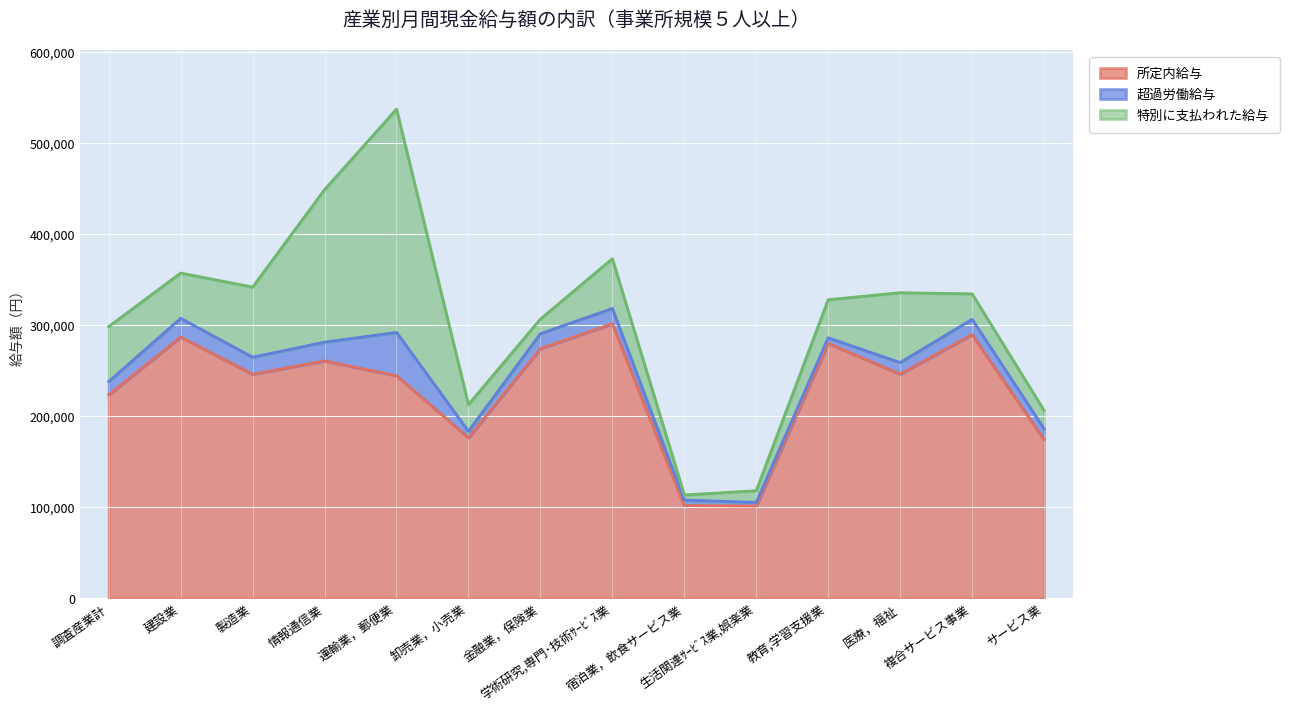

What is the label of the 3rd point from the right?

医療，福祉